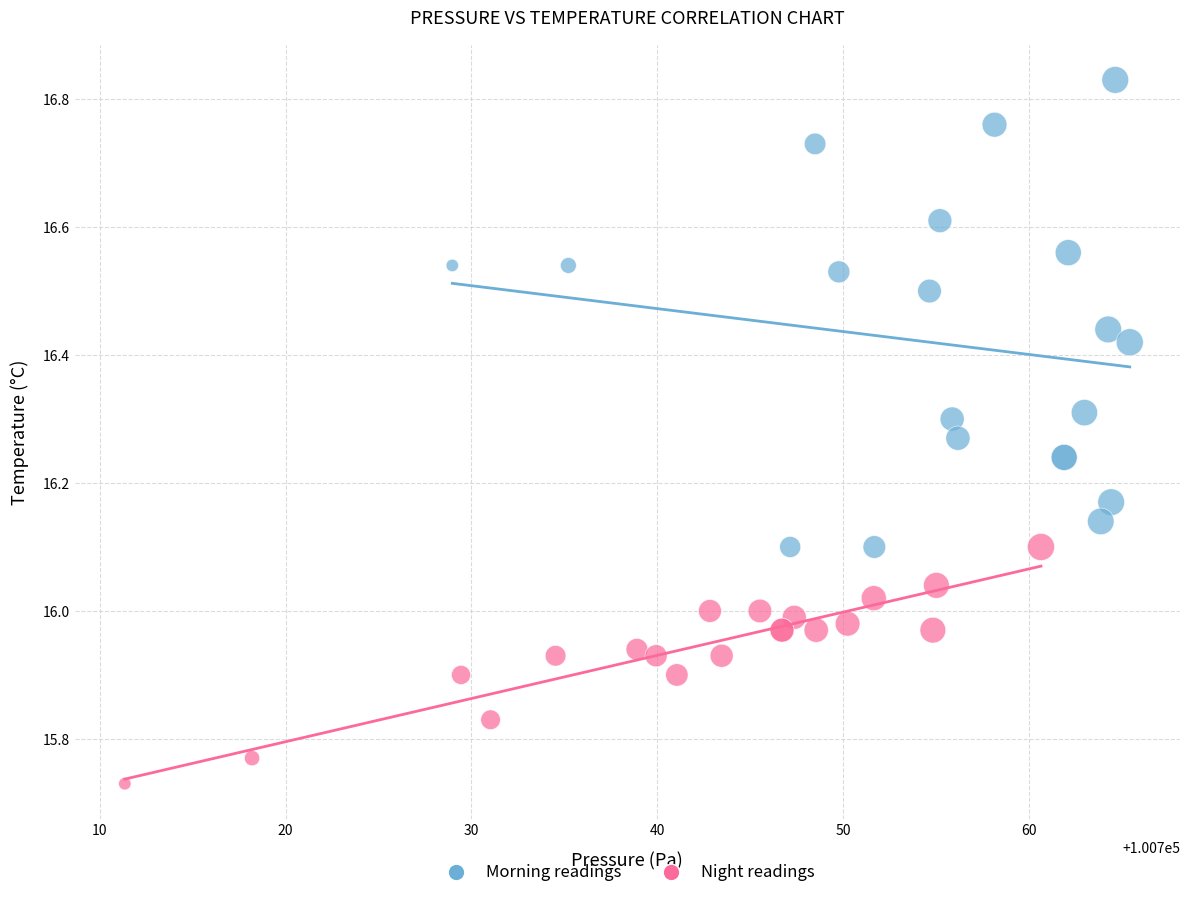

Which series has the widest spread of Y values?

Morning readings